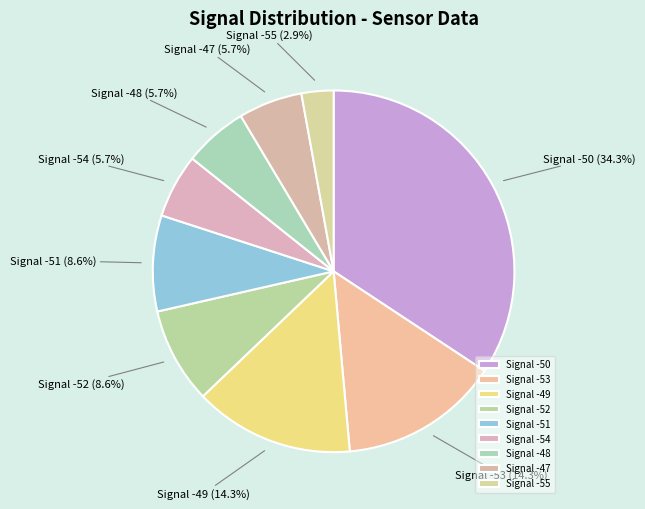

Count the number of slices in the pie.

9